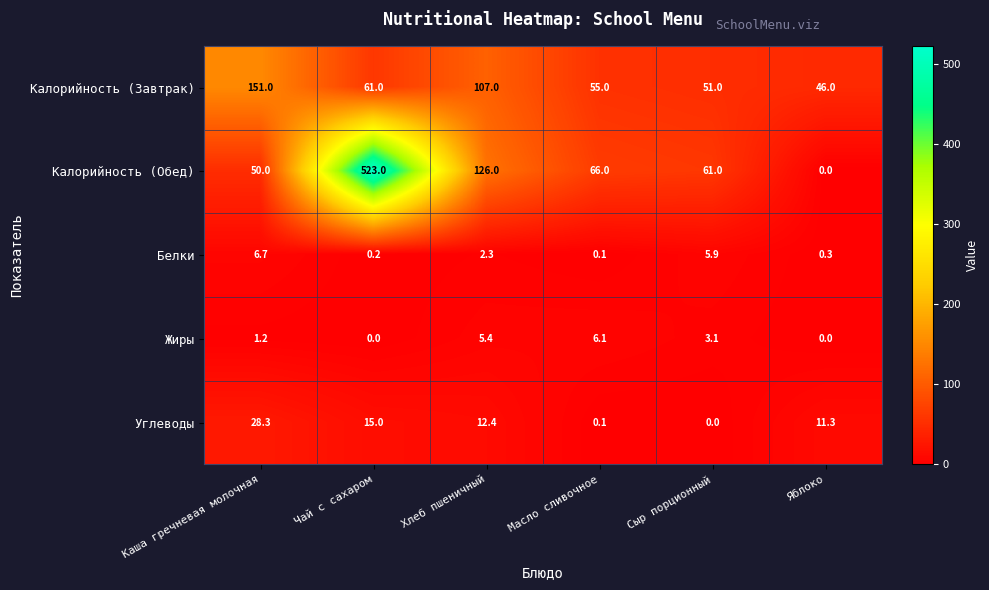

Reading left to right, what are all the values shown in this chart?

Калорийность (Завтрак): Каша гречневая молочная=151.0	Чай с сахаром=61.0	Хлеб пшеничный=107.0	Масло сливочное=55.0	Сыр порционный=51.0	Яблоко=46.0
Калорийность (Обед): Каша гречневая молочная=50.0	Чай с сахаром=523.0	Хлеб пшеничный=126.0	Масло сливочное=66.0	Сыр порционный=61.0	Яблоко=0.0
Белки: Каша гречневая молочная=6.7	Чай с сахаром=0.2	Хлеб пшеничный=2.3	Масло сливочное=0.1	Сыр порционный=5.9	Яблоко=0.3
Жиры: Каша гречневая молочная=1.2	Чай с сахаром=0.0	Хлеб пшеничный=5.4	Масло сливочное=6.1	Сыр порционный=3.1	Яблоко=0.0
Углеводы: Каша гречневая молочная=28.3	Чай с сахаром=15.0	Хлеб пшеничный=12.4	Масло сливочное=0.1	Сыр порционный=0.0	Яблоко=11.3